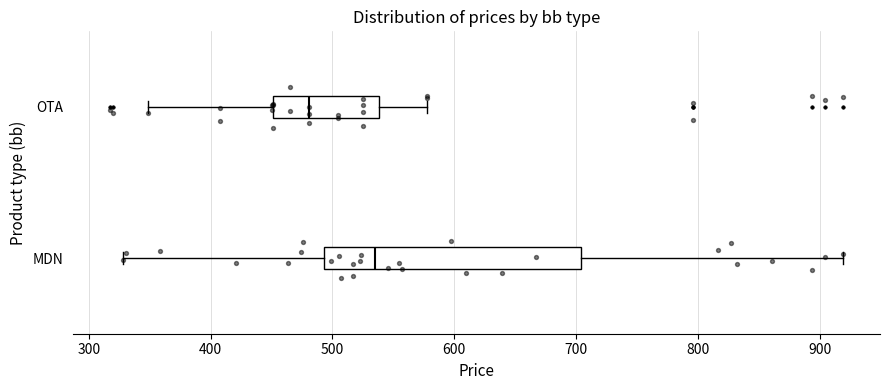

Where does the left whisker of the box for MDN end on the x-axis? The values are not printed on the chart, so give them approximately, as read against the axis.

330